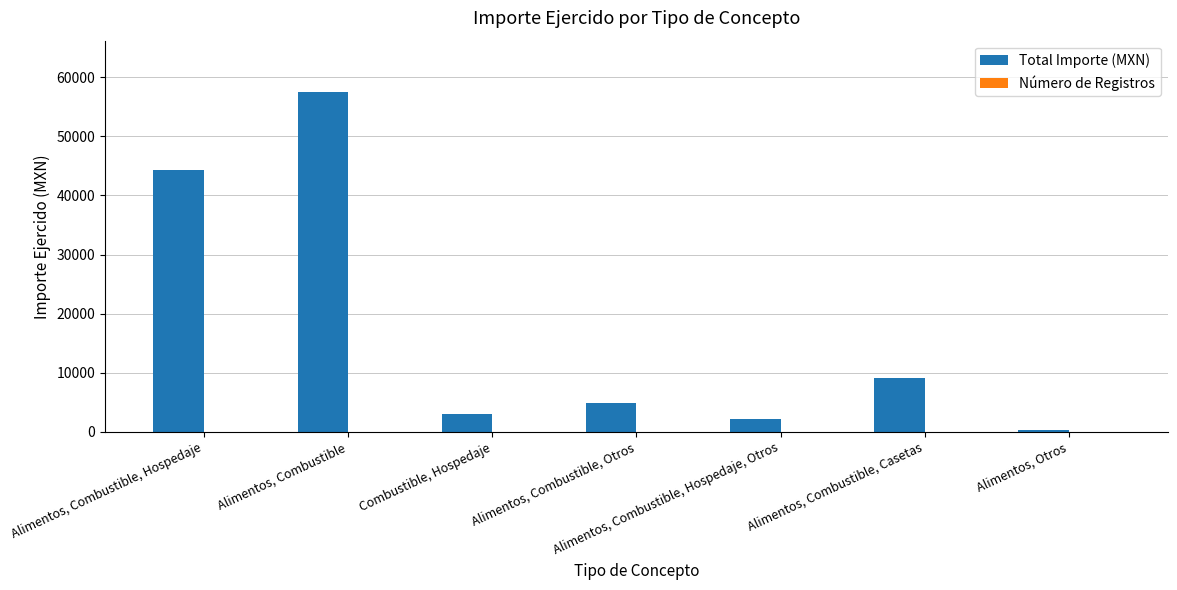

Is it true that Total Importe (MXN) equals 3090.0 at Combustible, Hospedaje?

True